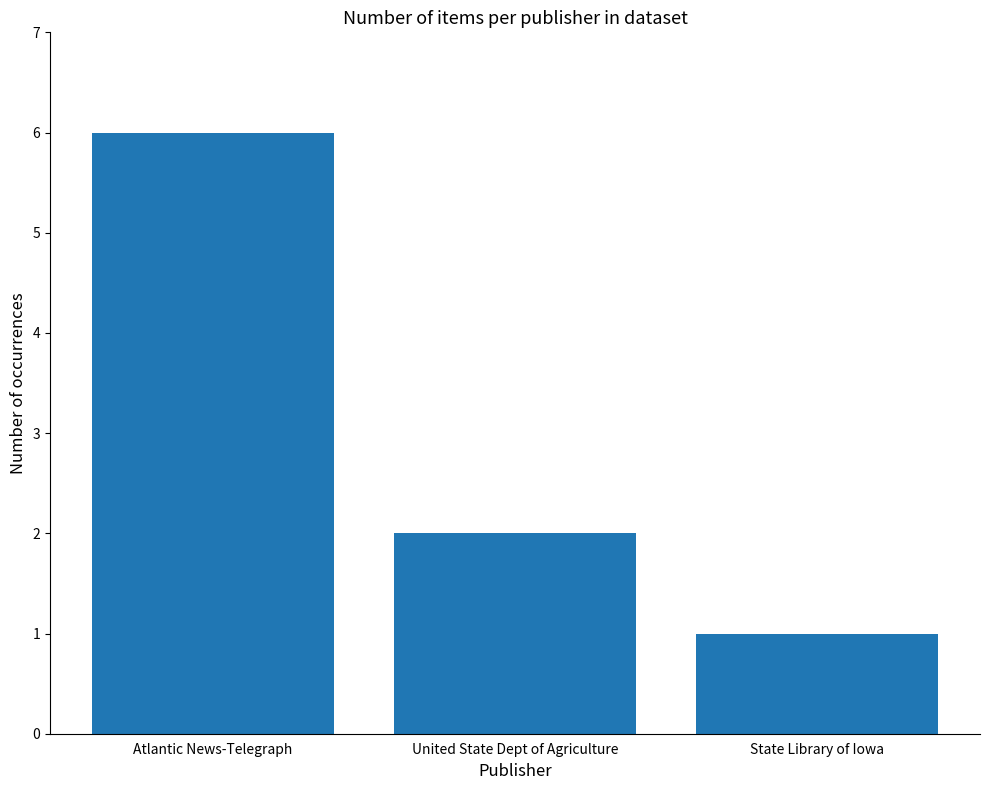

What value does the data have at State Library of Iowa?

1